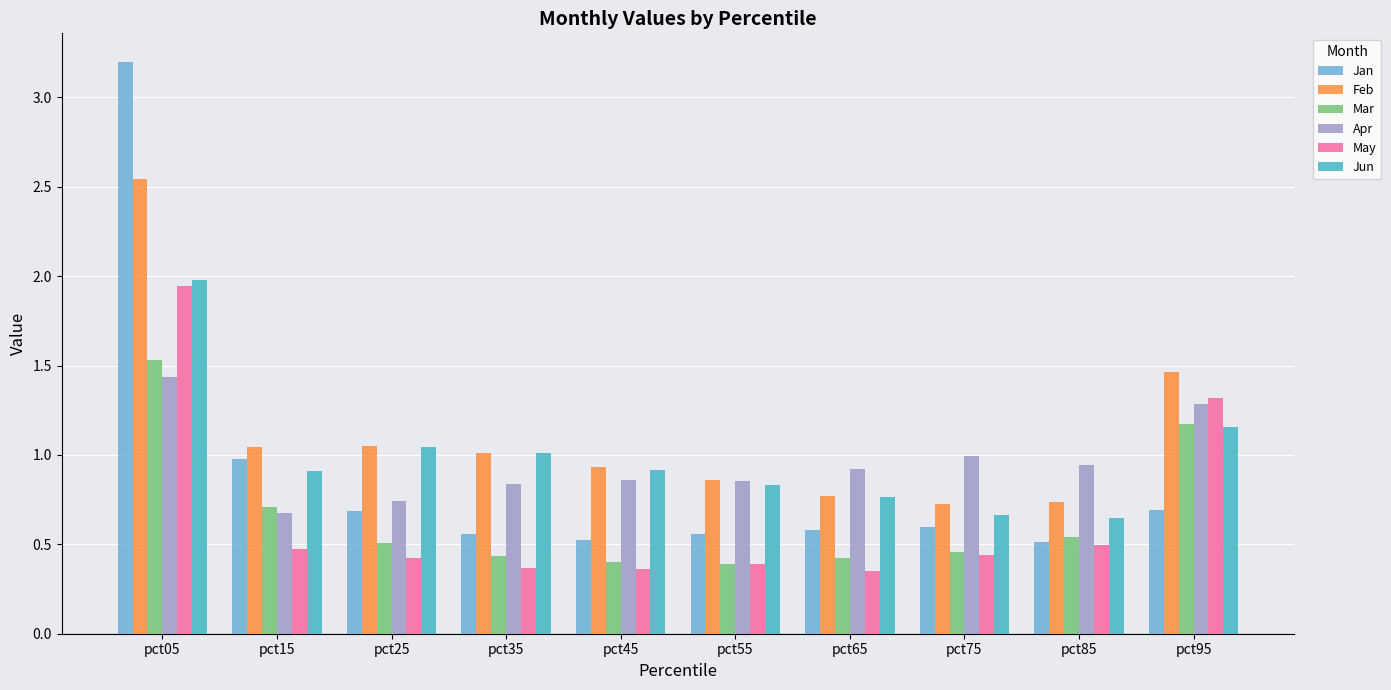

What is the difference between the maximum and minimum values in the Jan series?

2.7